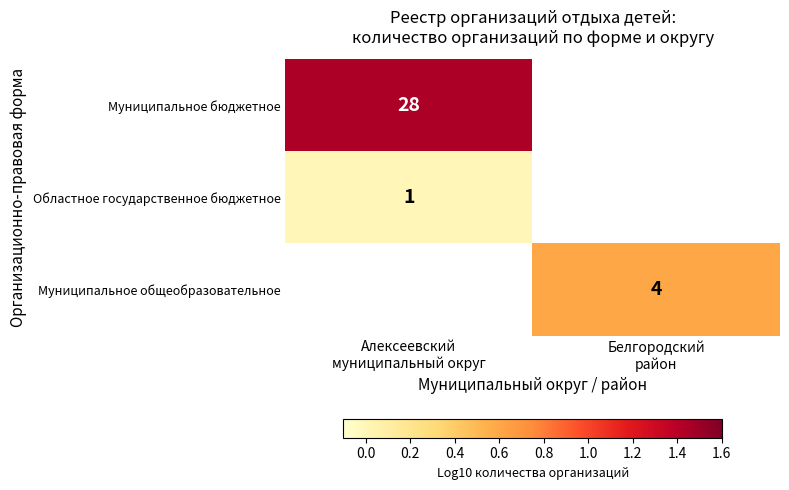

Which series has the widest spread of values?

Муниципальное бюджетное